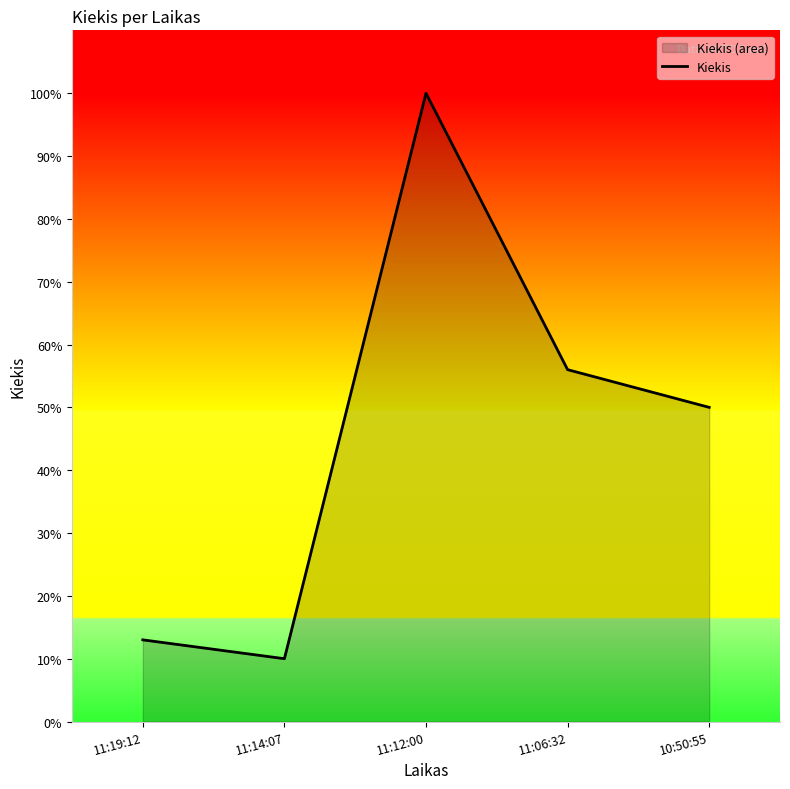

Where is the first local maximum?

11:12:00